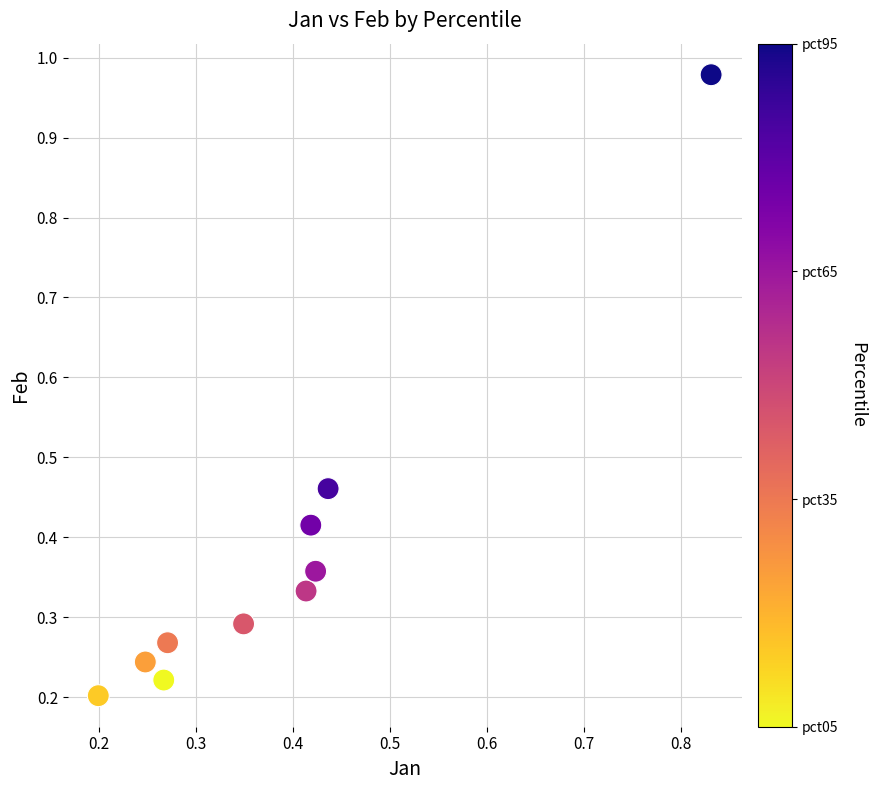

What is the range of Y values (max minus min)?

0.8